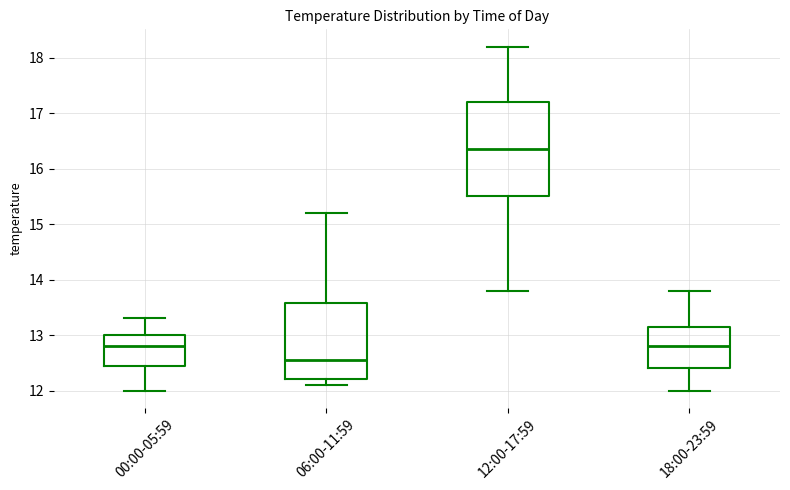

Reading left to right, read every box against the y-axis: the position of its median line, the range the box covers, and the ends of its whiskers. The values are not printed on the chart, so give them approximately, as read against the axis.

00:00-05:59: median 12.8, box 12.5 to 13.0, whiskers 12.0 to 13.3
06:00-11:59: median 12.6, box 12.2 to 13.6, whiskers 12.1 to 15.2
12:00-17:59: median 16.4, box 15.5 to 17.2, whiskers 13.8 to 18.2
18:00-23:59: median 12.8, box 12.4 to 13.2, whiskers 12.0 to 13.8